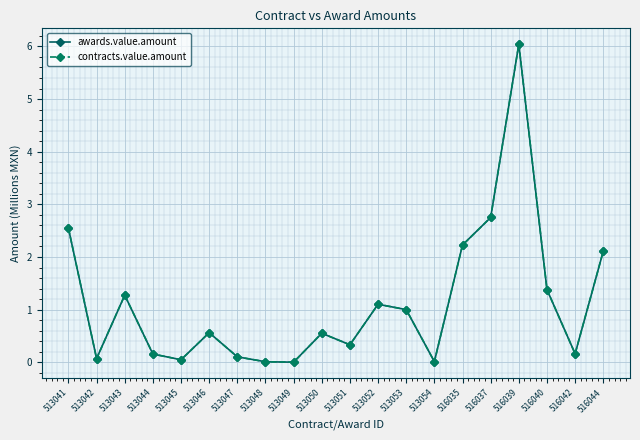

Which series has the largest total across all categories?

awards.value.amount